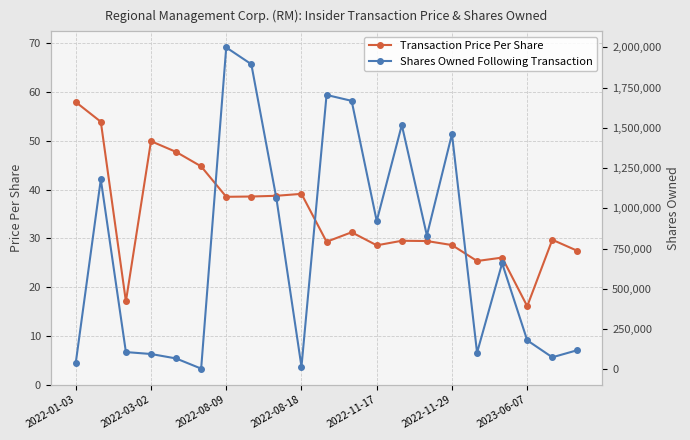

At 20, list the series in order from smallest to largest.

Transaction Price Per Share, Shares Owned Following Transaction